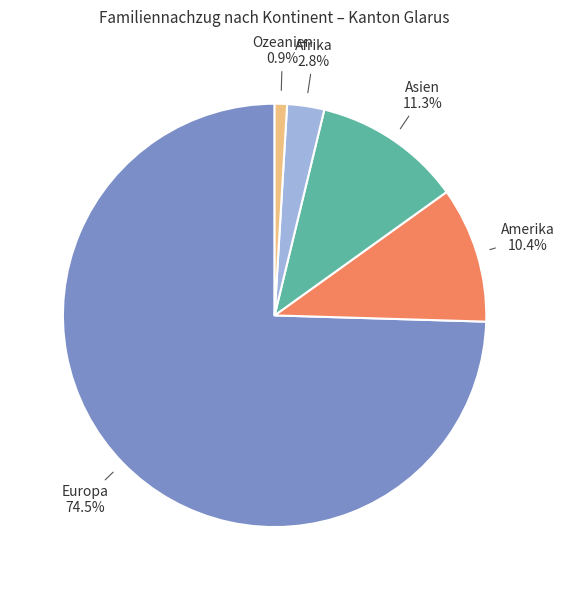

What percentage is the Asien slice, to the nearest percent?

11%